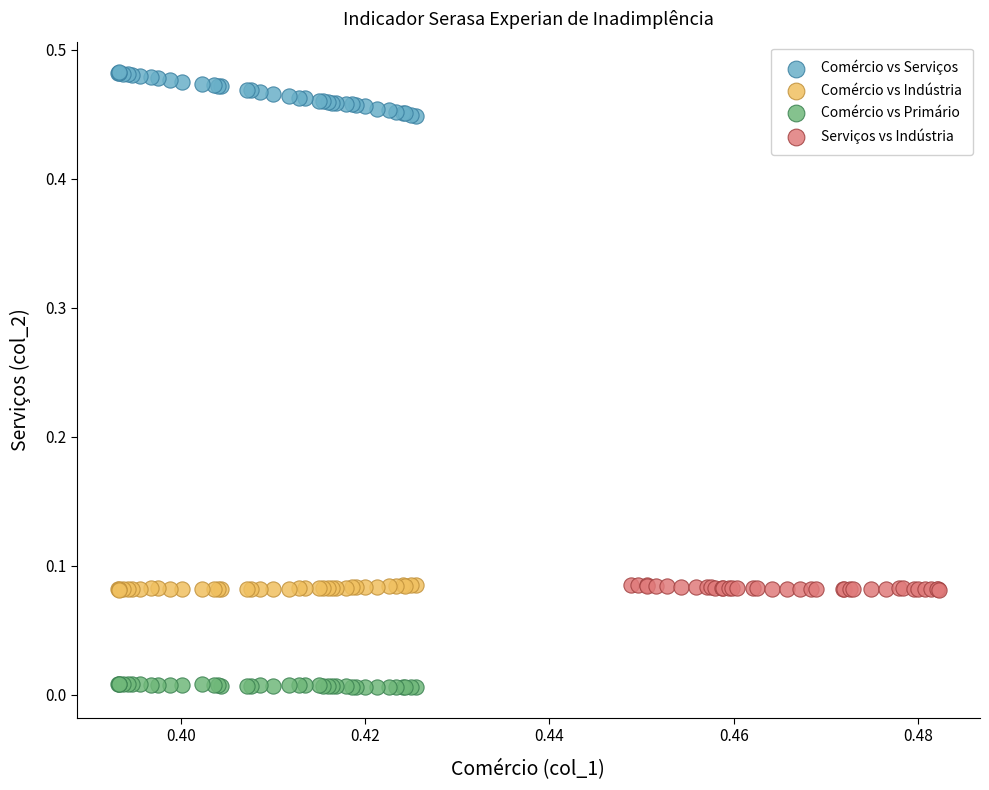

Which series contains the highest Y value?

Comércio vs Serviços